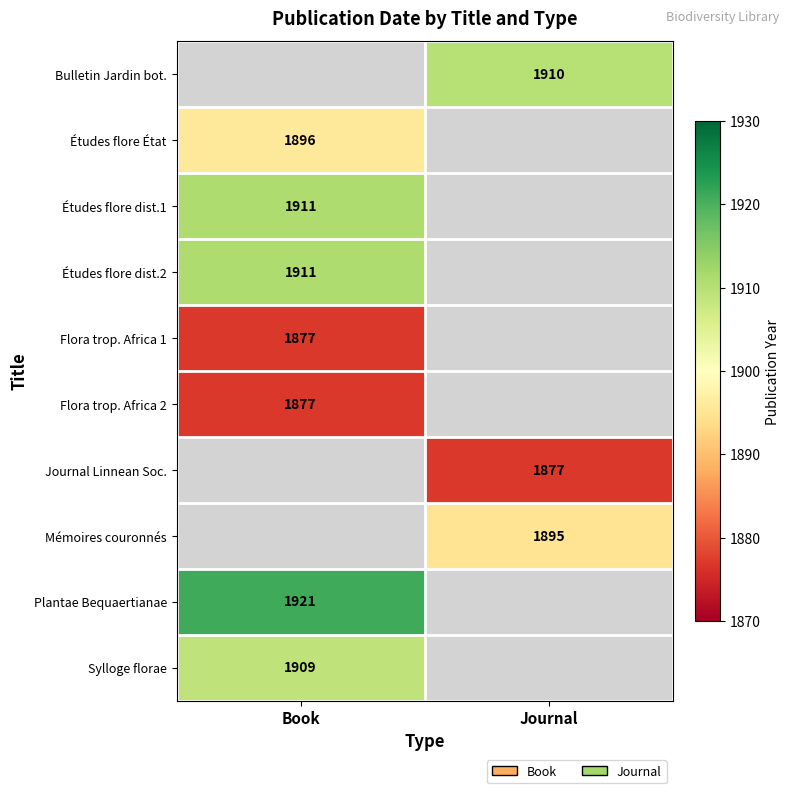

Between Book and Journal, which is larger?

Journal